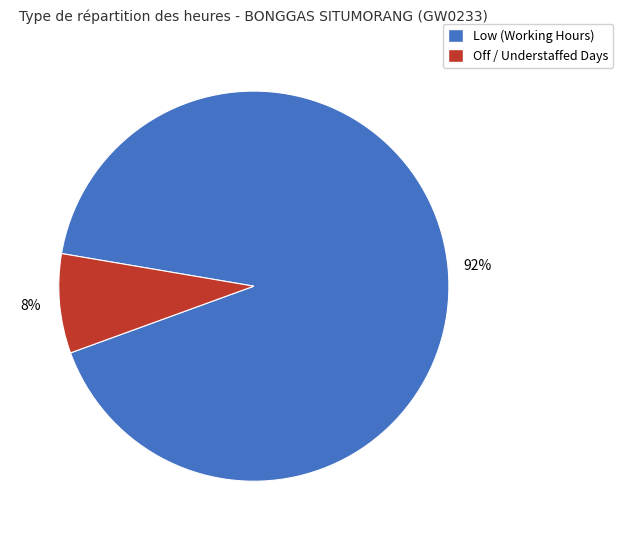

How many segments does this pie chart have?

2